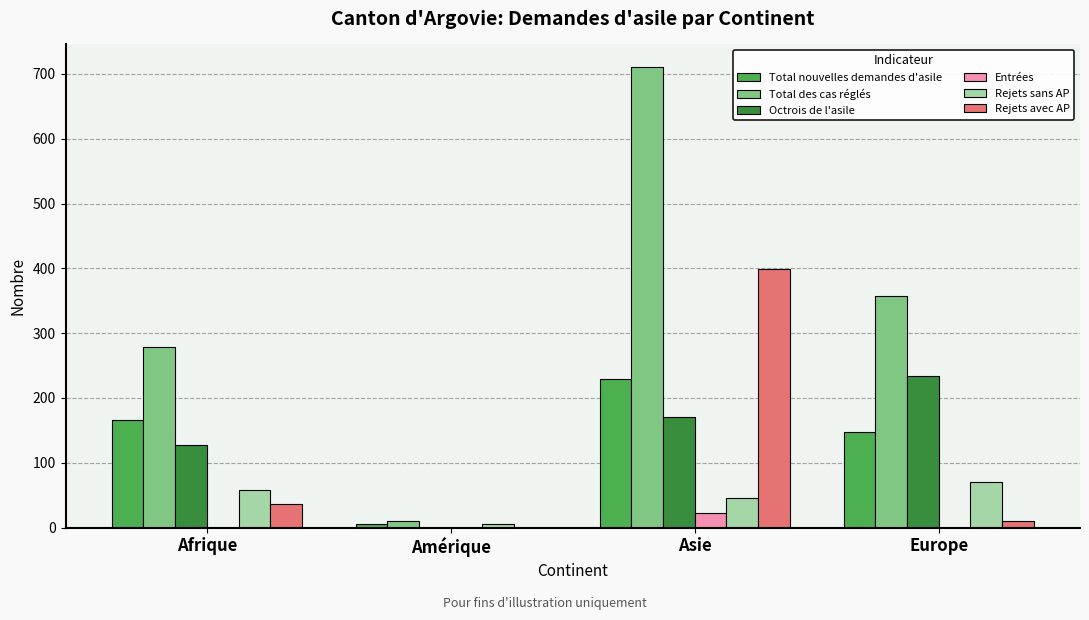

What is the approximate value of Total nouvelles demandes d'asile at Asie?

229